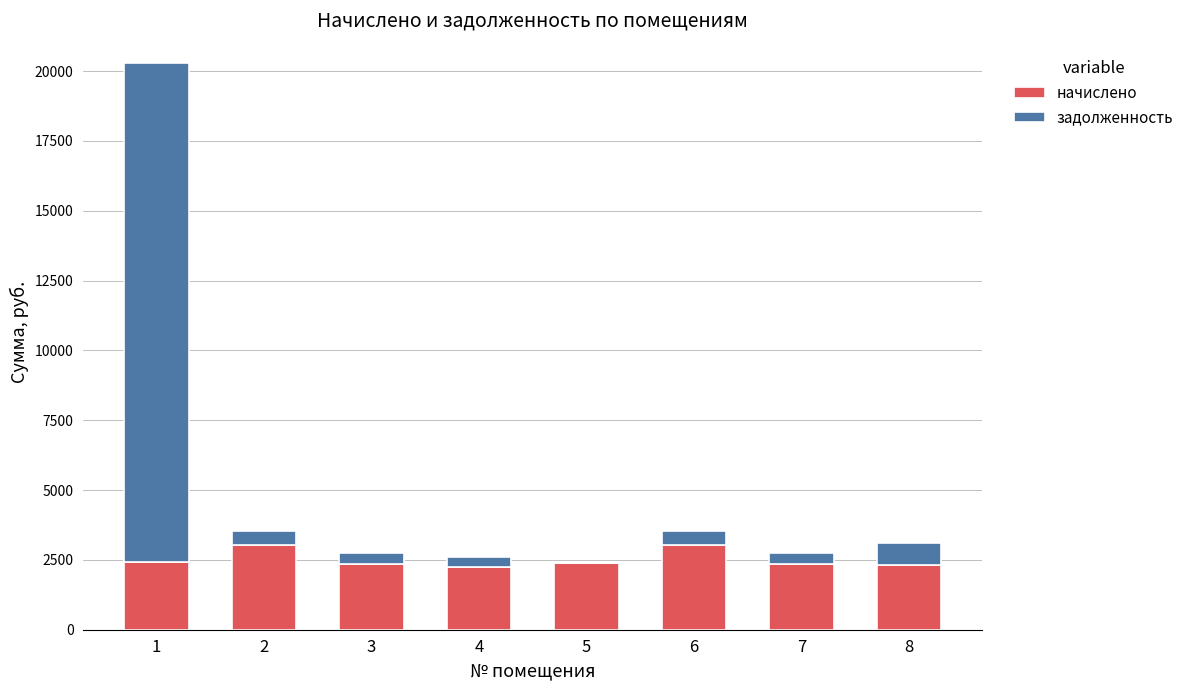

What is the sum of all начислено values?

20142.5